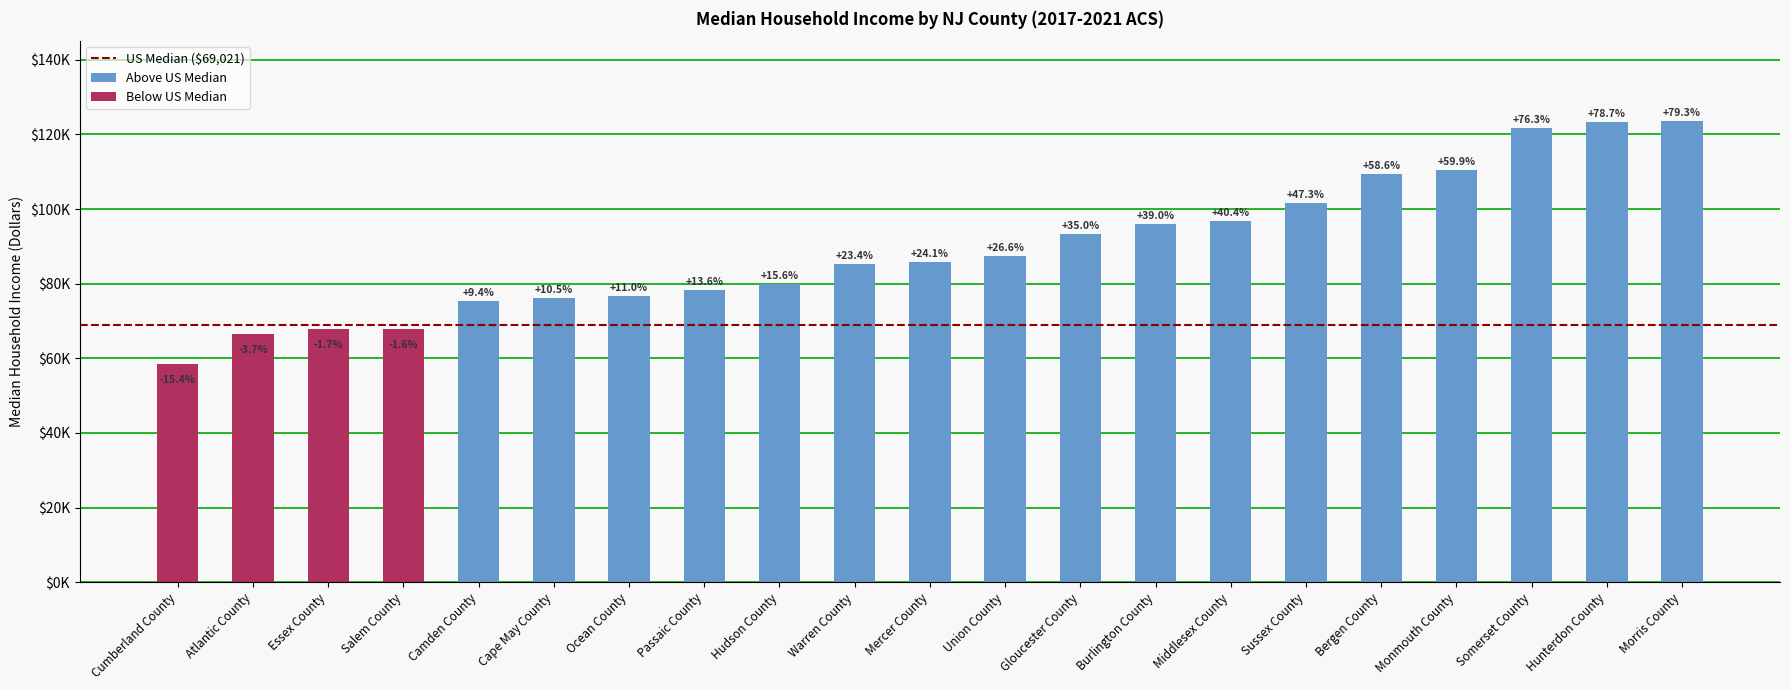

Reading left to right, transcribe all the data shown in this chart.

Median Household Income ($): 58397	66473	67826	67898	75485	76237	76644	78386	79795	85163	85687	87369	93208	95935	96883	101645	109497	110356	121695	123373	123727
US Median ($): 69021	69021	69021	69021	69021	69021	69021	69021	69021	69021	69021	69021	69021	69021	69021	69021	69021	69021	69021	69021	69021